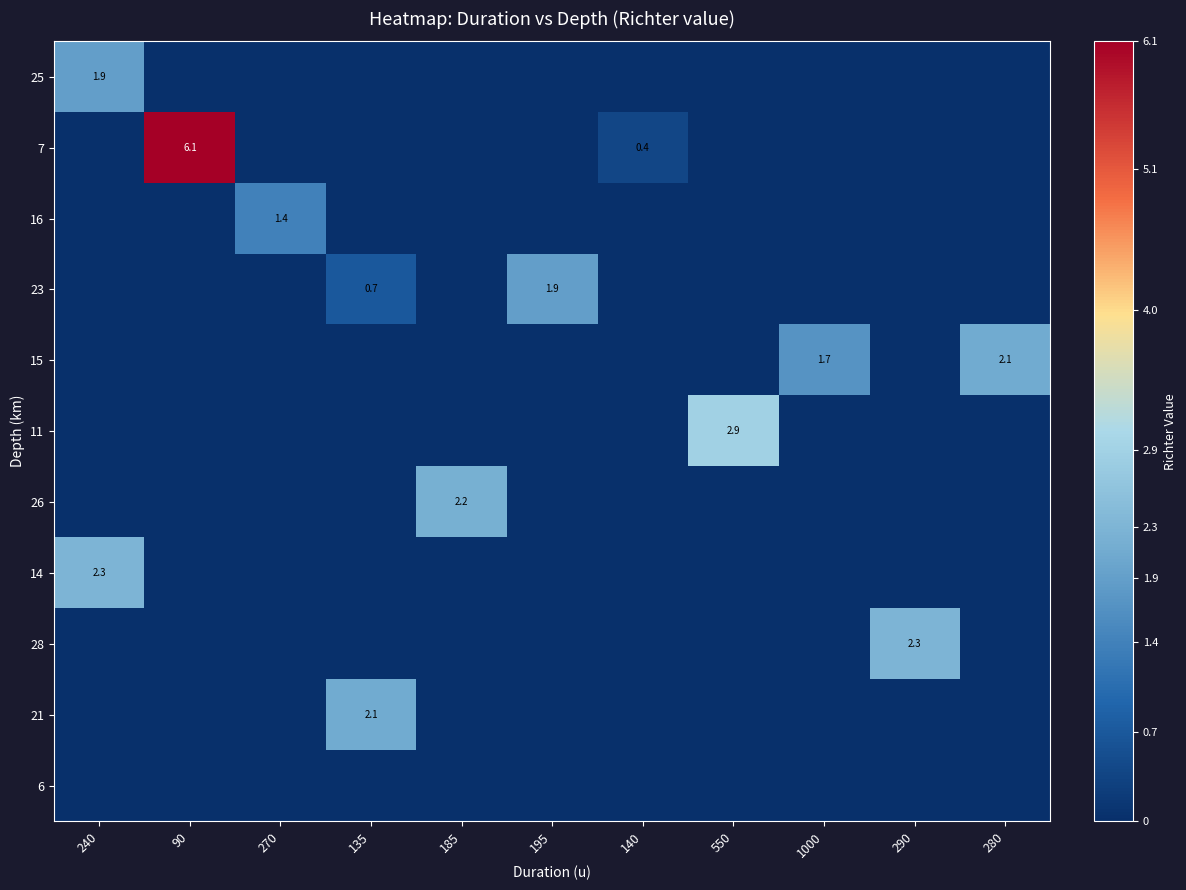

The 7 series shows 6.1 at 90. True or false?

True